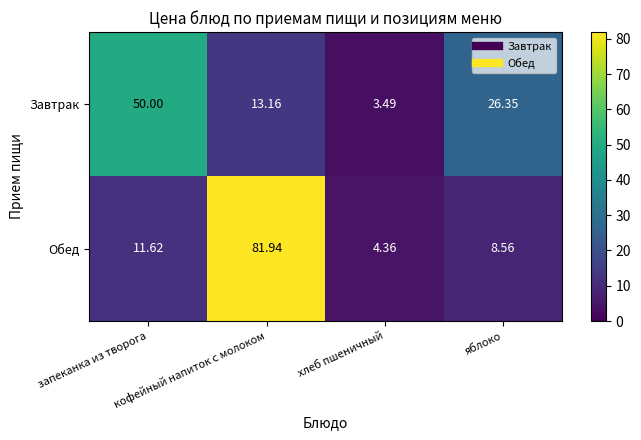

Rank the series by their average value, from lowest to highest.

Завтрак, Обед